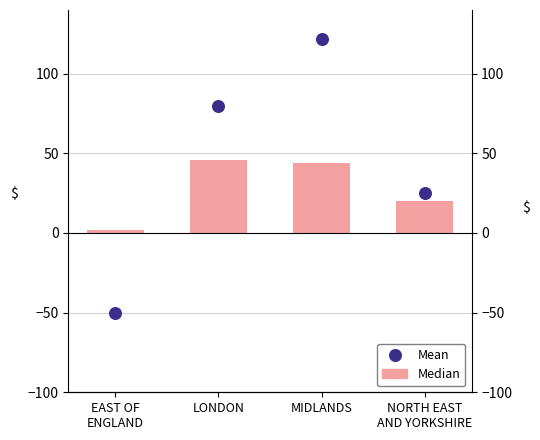

Is the value of Median at MIDLANDS greater than the value of Mean at NORTH EAST
AND YORKSHIRE?

Yes